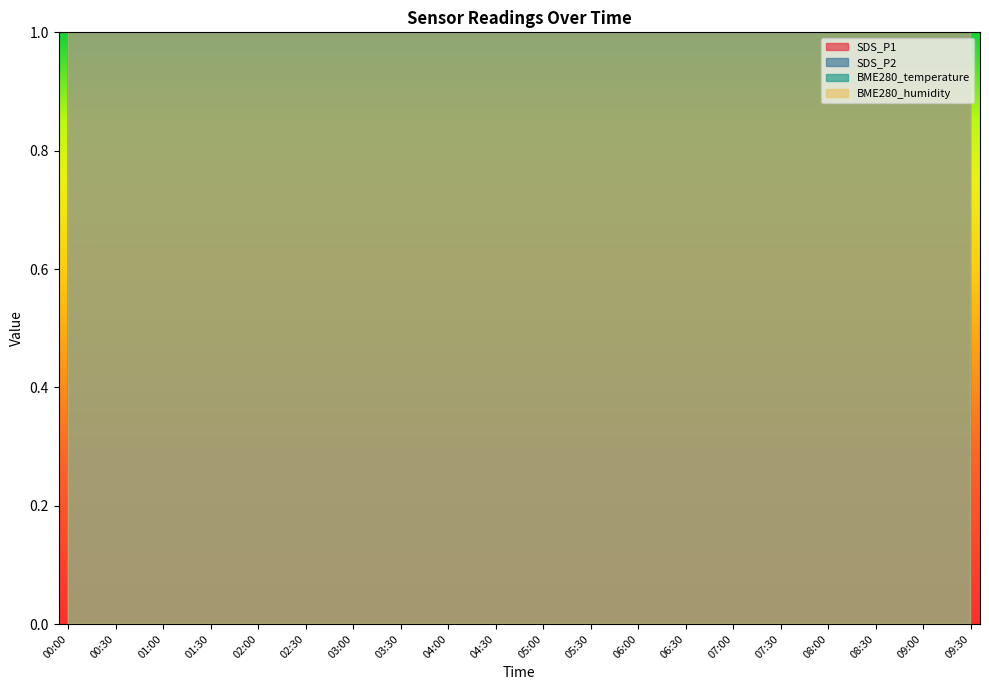

What is the label of the 10th point from the right?

05:00